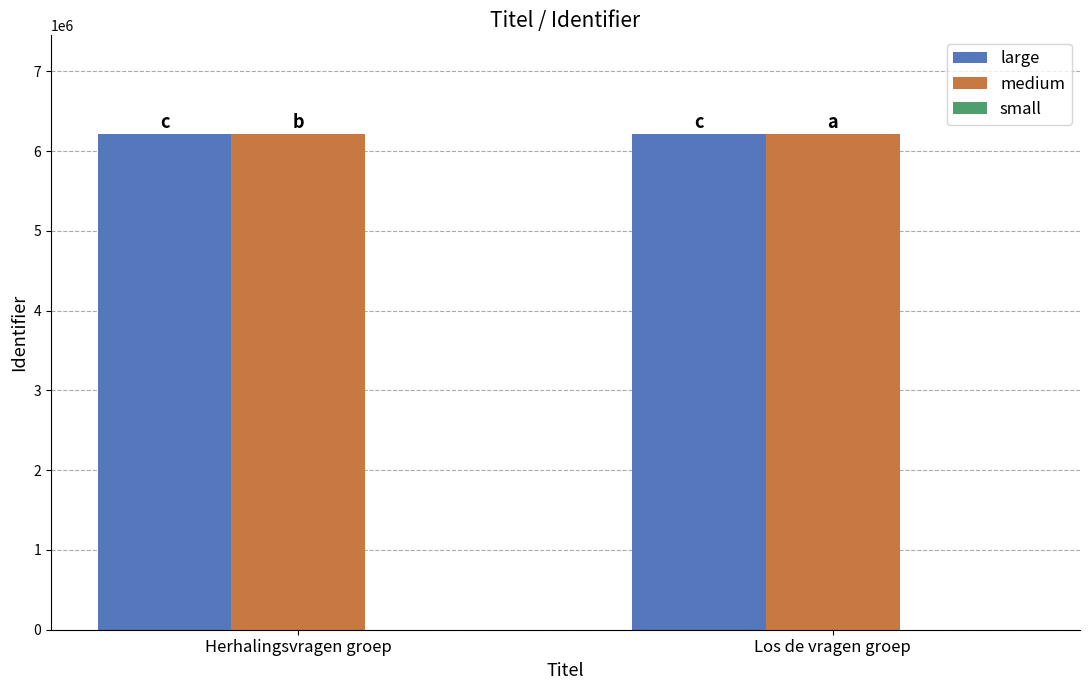

Which label corresponds to the smallest value in the chart?

Herhalingsvragen groep